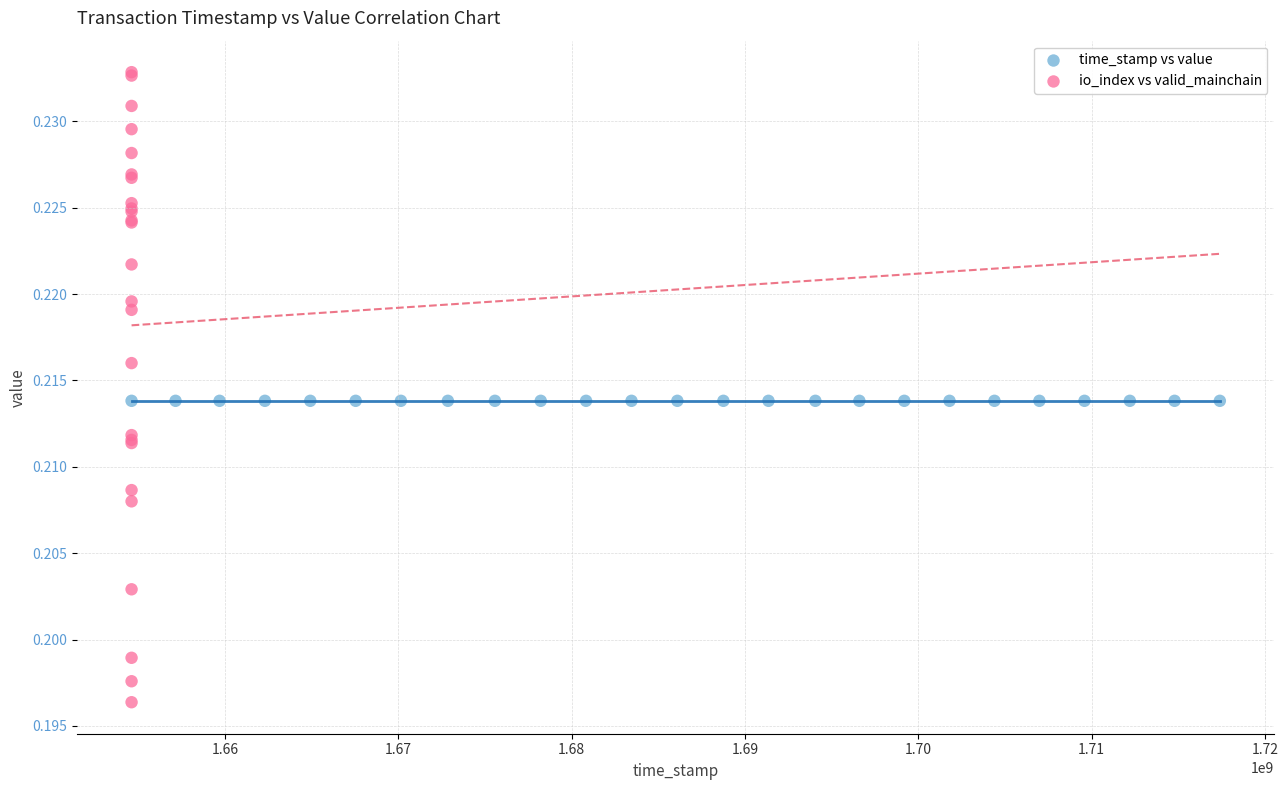

Which series reaches the minimum Y coordinate?

io_index vs valid_mainchain